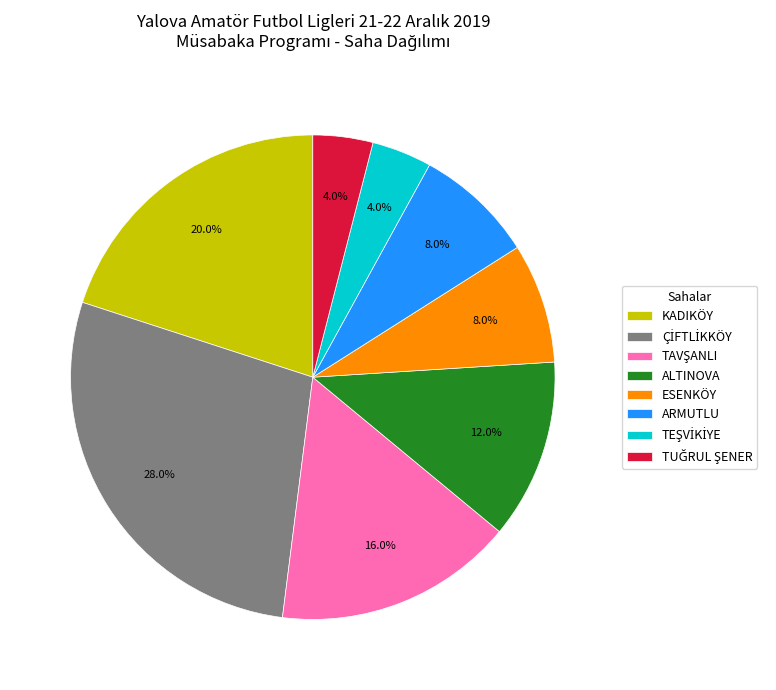

Does any single category account for the majority?

No